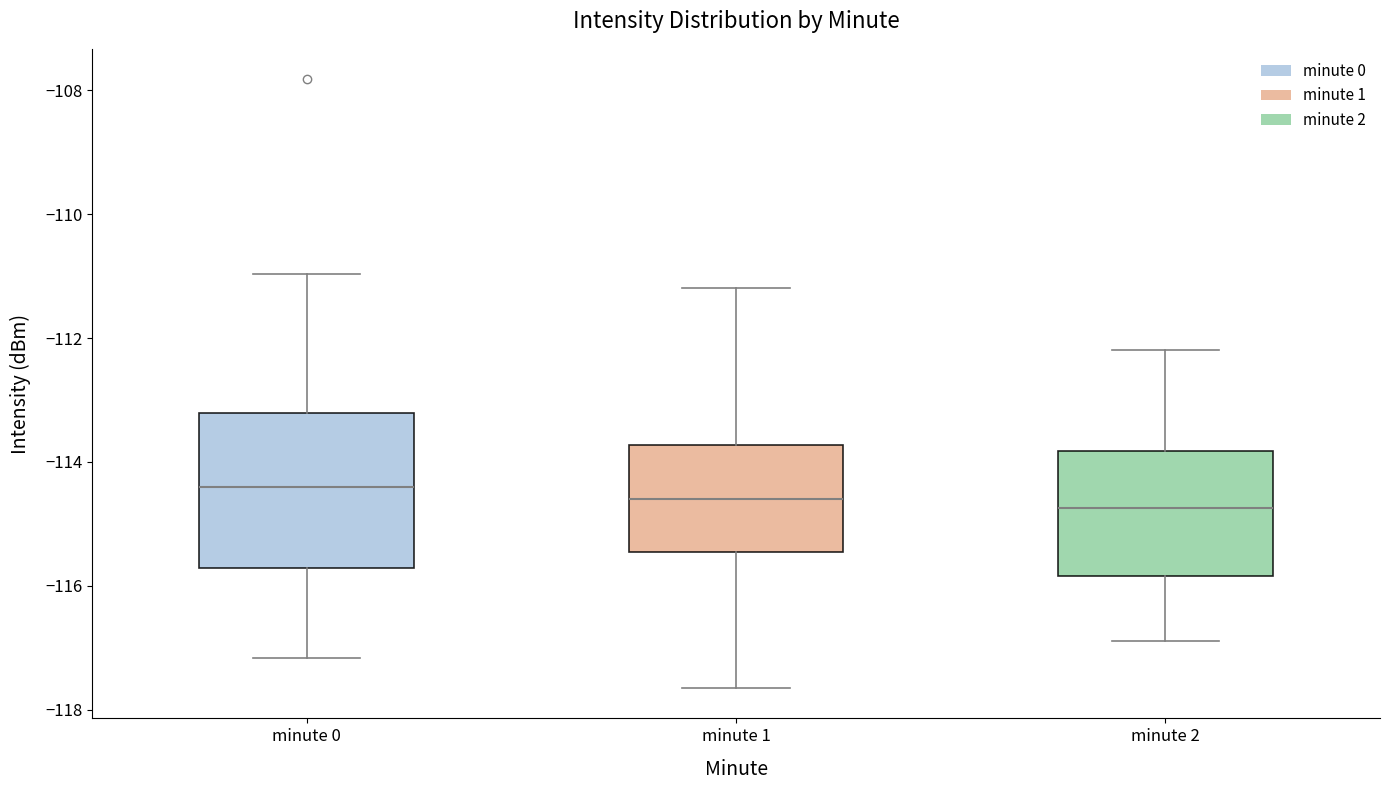

Comparing the boxes themselves (not the whiskers), which one is the tallest?

minute 0